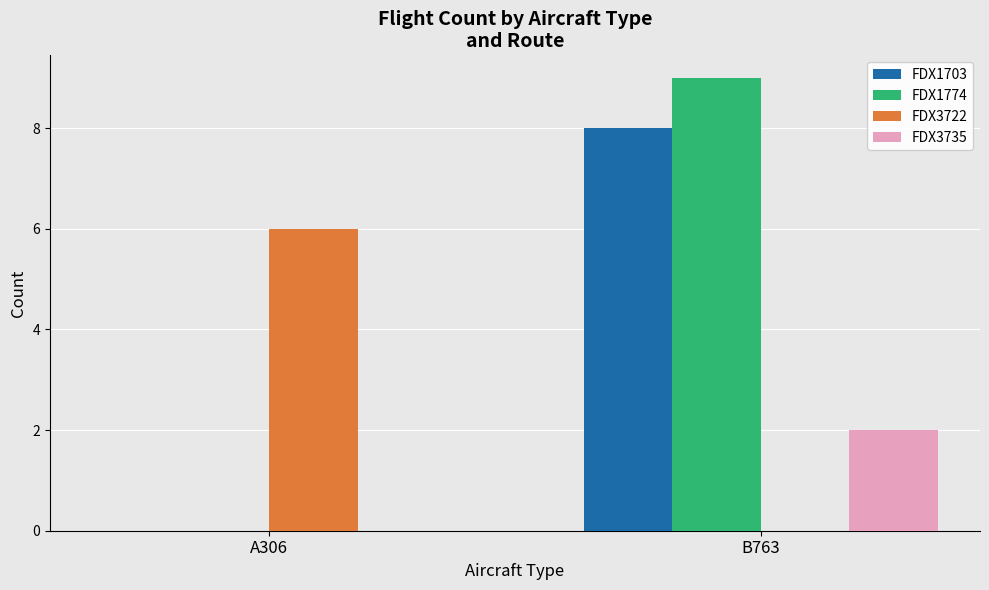

What is the maximum value for FDX3722?

6